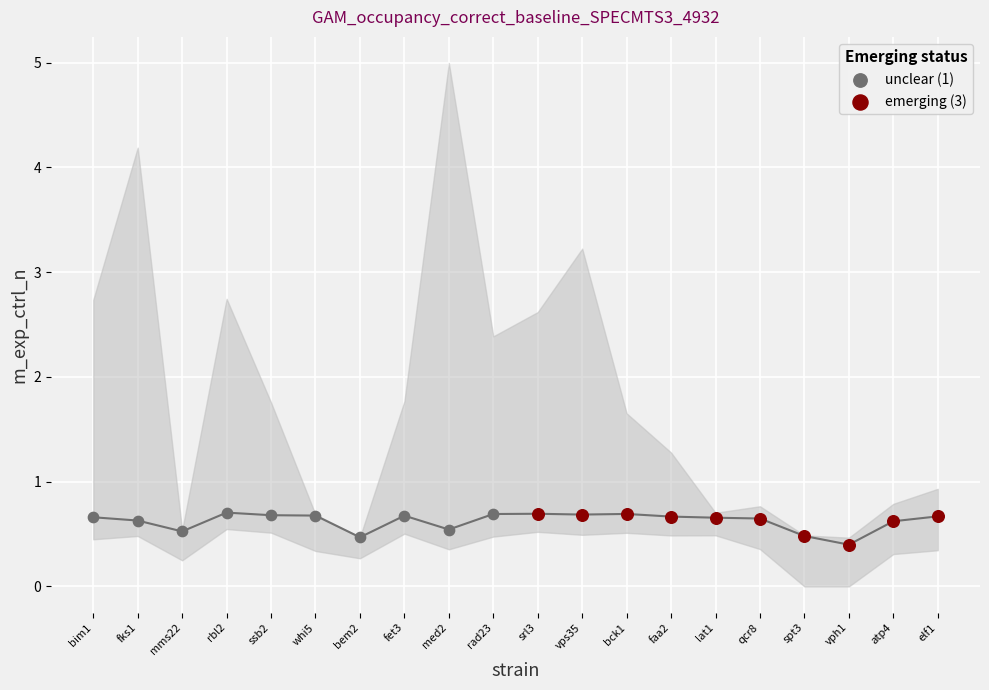

Which series contains the lowest Y value?

emerging (3)